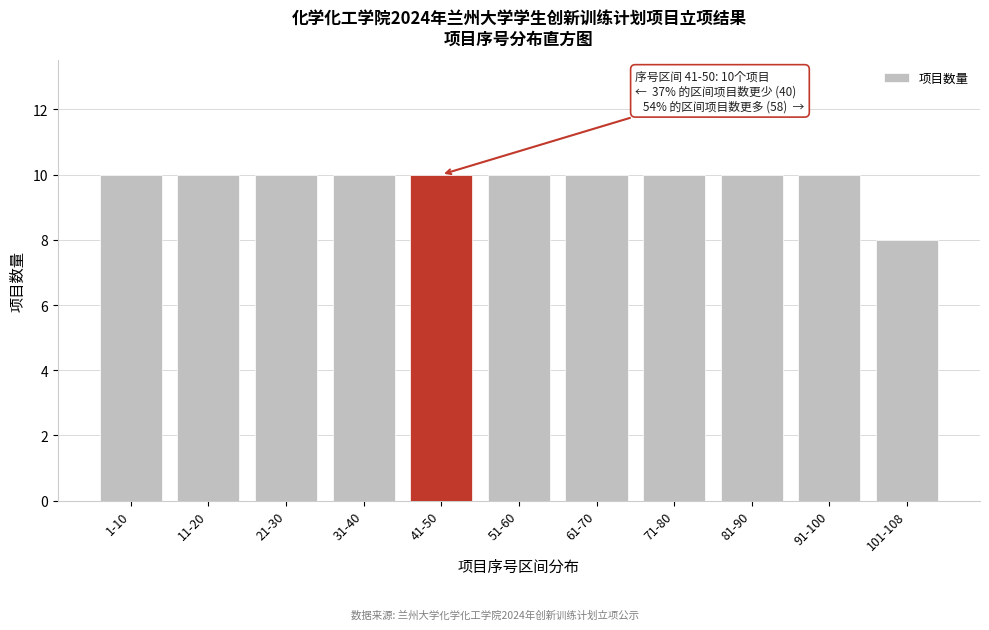

Reading left to right, what are all the values shown in this chart?

1-10=10	11-20=10	21-30=10	31-40=10	41-50=10	51-60=10	61-70=10	71-80=10	81-90=10	91-100=10	101-108=8